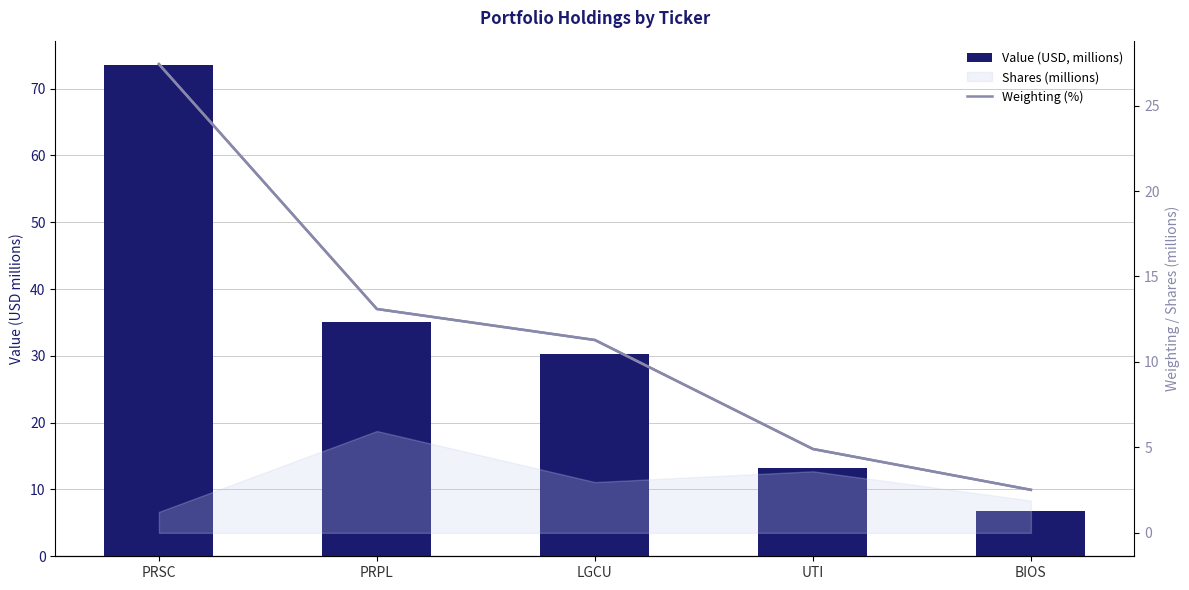

What is the difference between the maximum and minimum values in the Value (USD, millions) series?

66.8